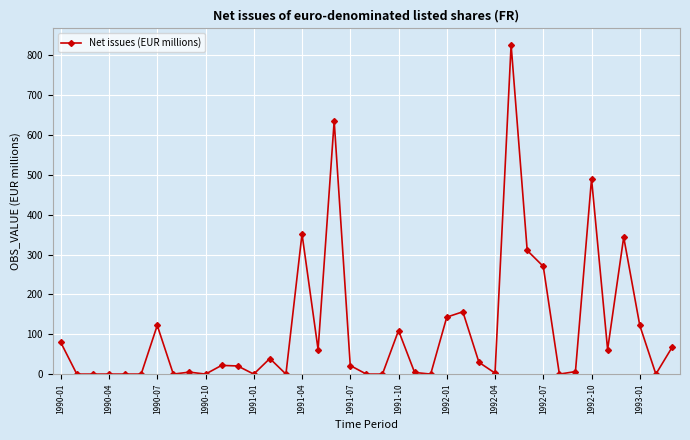

What is the value of the 39th point from the left?

66.8